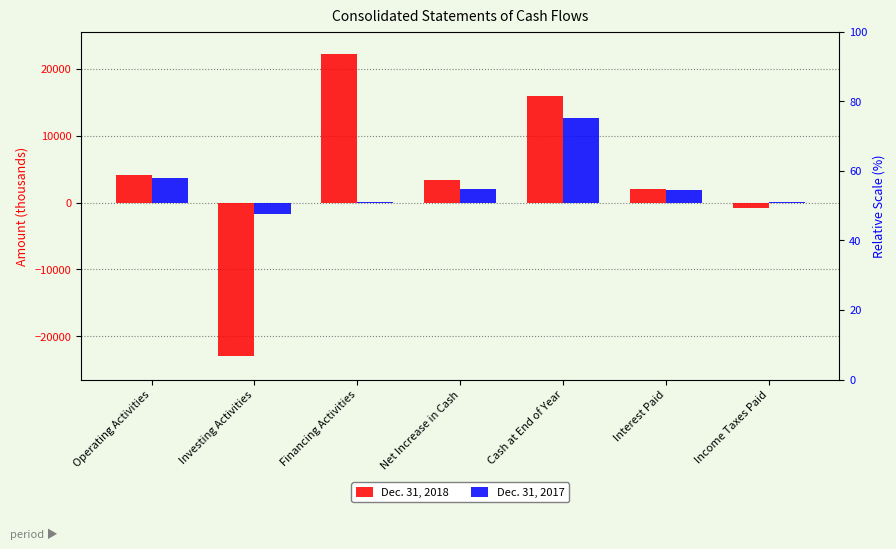

Where does the Dec. 31, 2017 series first go above 1870?

Operating Activities